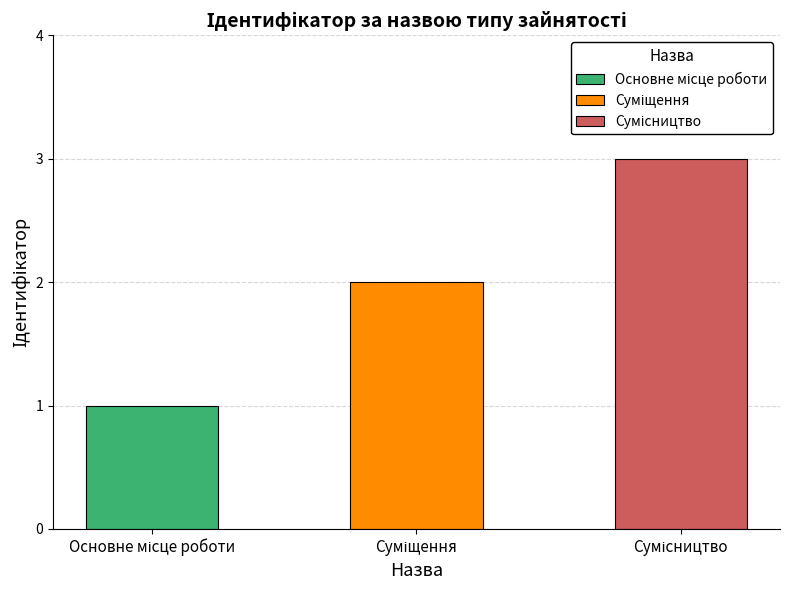

True or false: the data shows 3 at Суміщення.

False